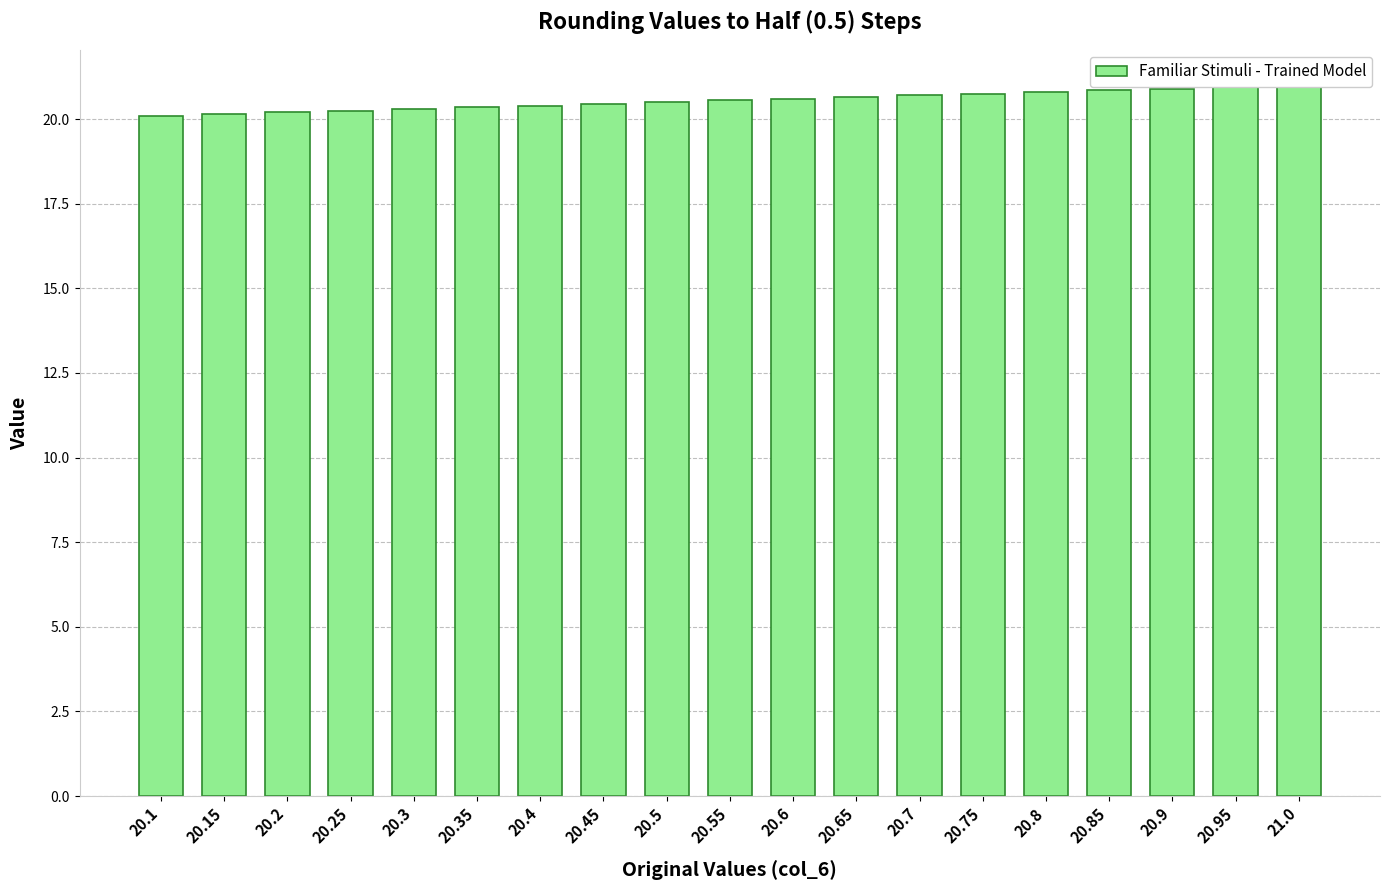

Rank the categories by value from highest to lowest.

21.0, 20.95, 20.9, 20.85, 20.8, 20.75, 20.7, 20.65, 20.6, 20.55, 20.5, 20.45, 20.4, 20.35, 20.3, 20.25, 20.2, 20.15, 20.1